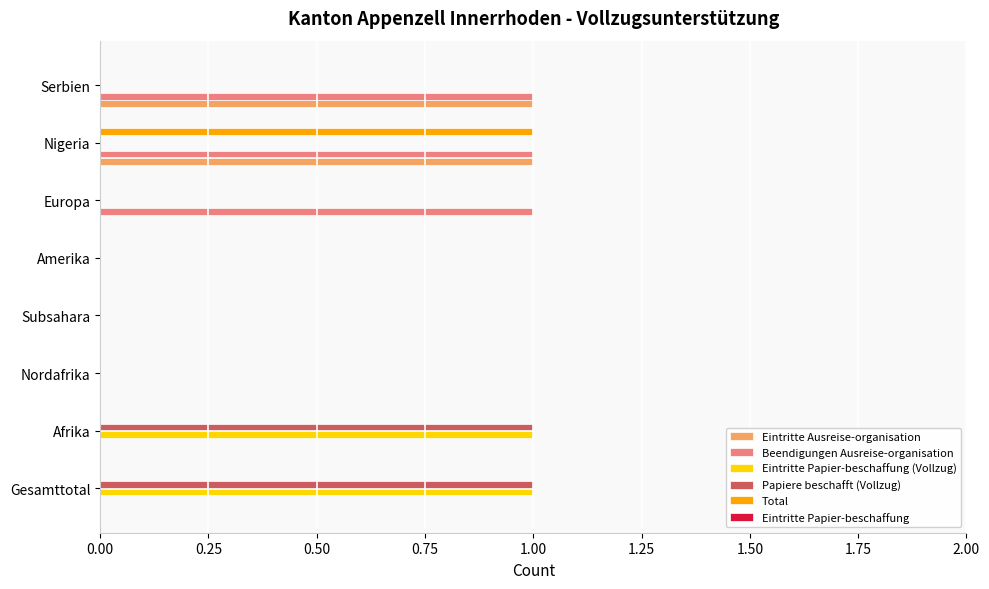

Which series changed the most between Amerika and Europa?

Beendigungen Ausreise-organisation